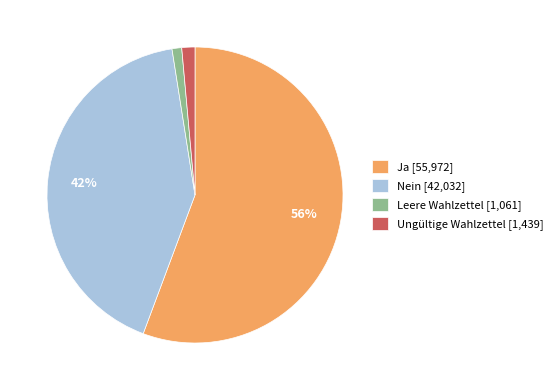

Is the sum of Ja [55,972] and Leere Wahlzettel [1,061] greater than half?

Yes